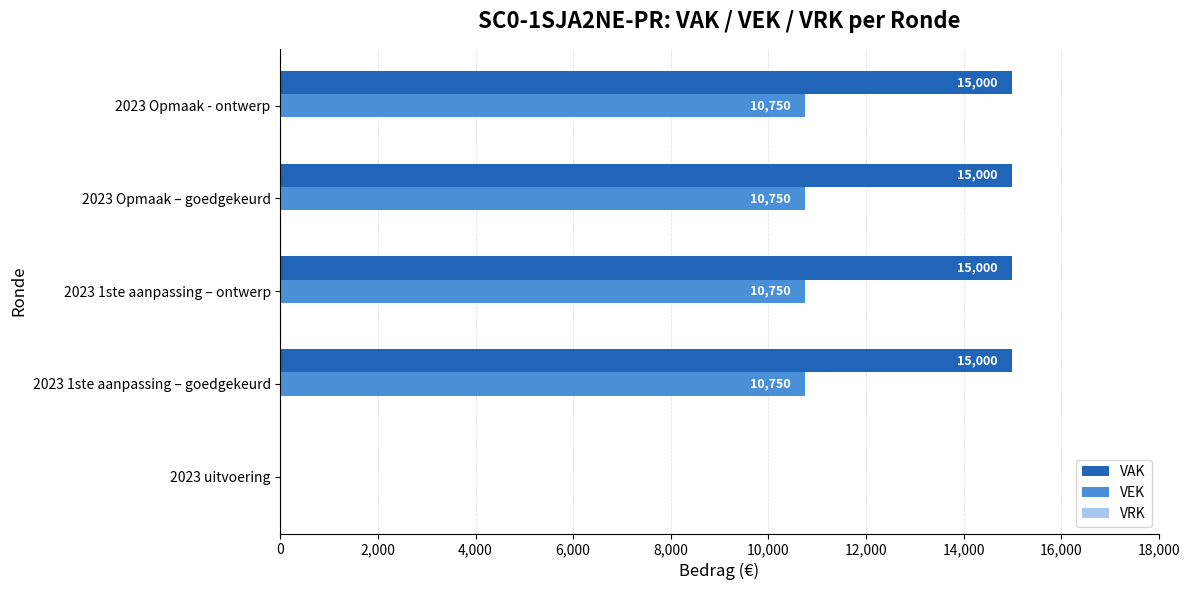

The VAK series shows 3219 at 2023 Opmaak - ontwerp. True or false?

False